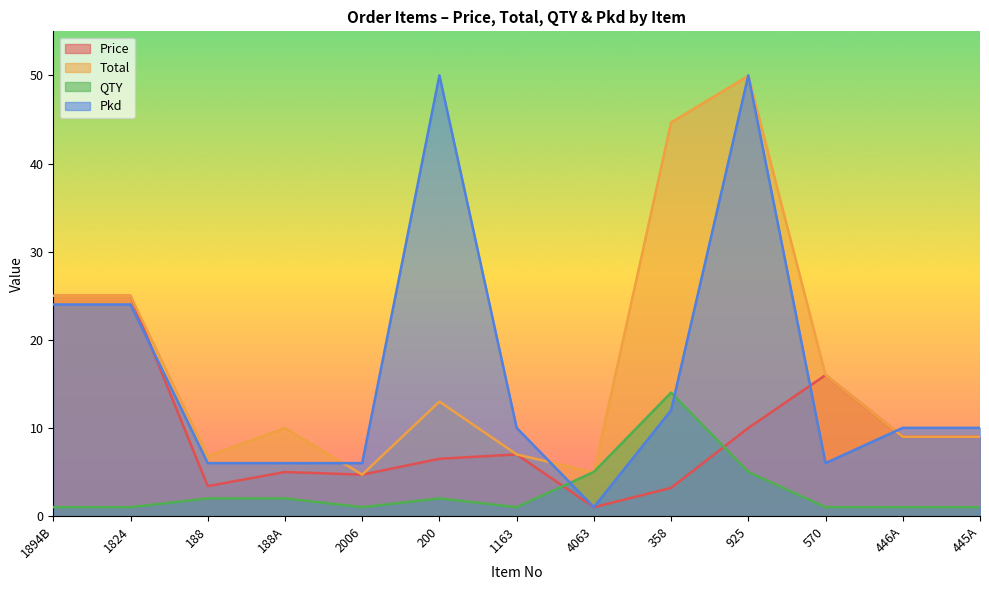

True or false: Total and Pkd cross at least once.

True